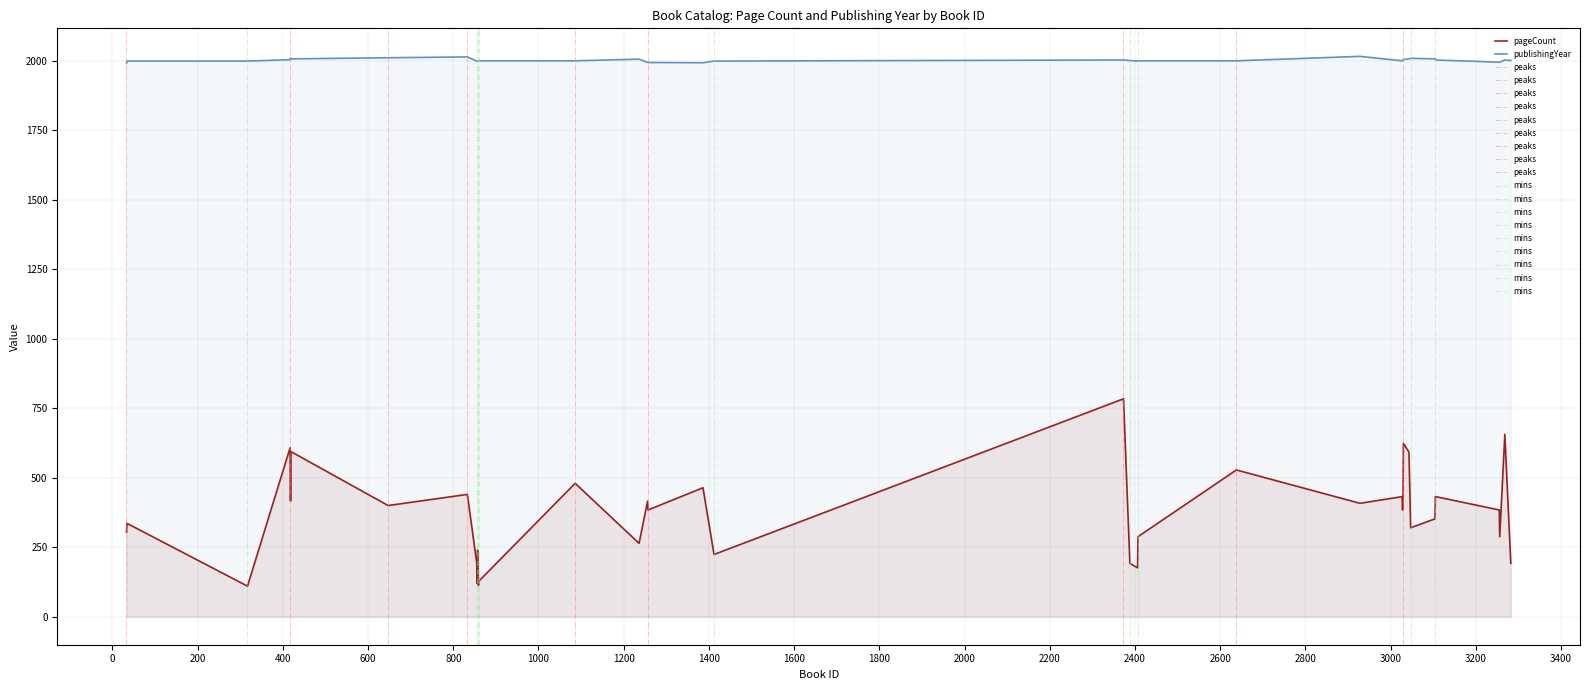

True or false: pageCount and publishingYear intersect in this chart.

False